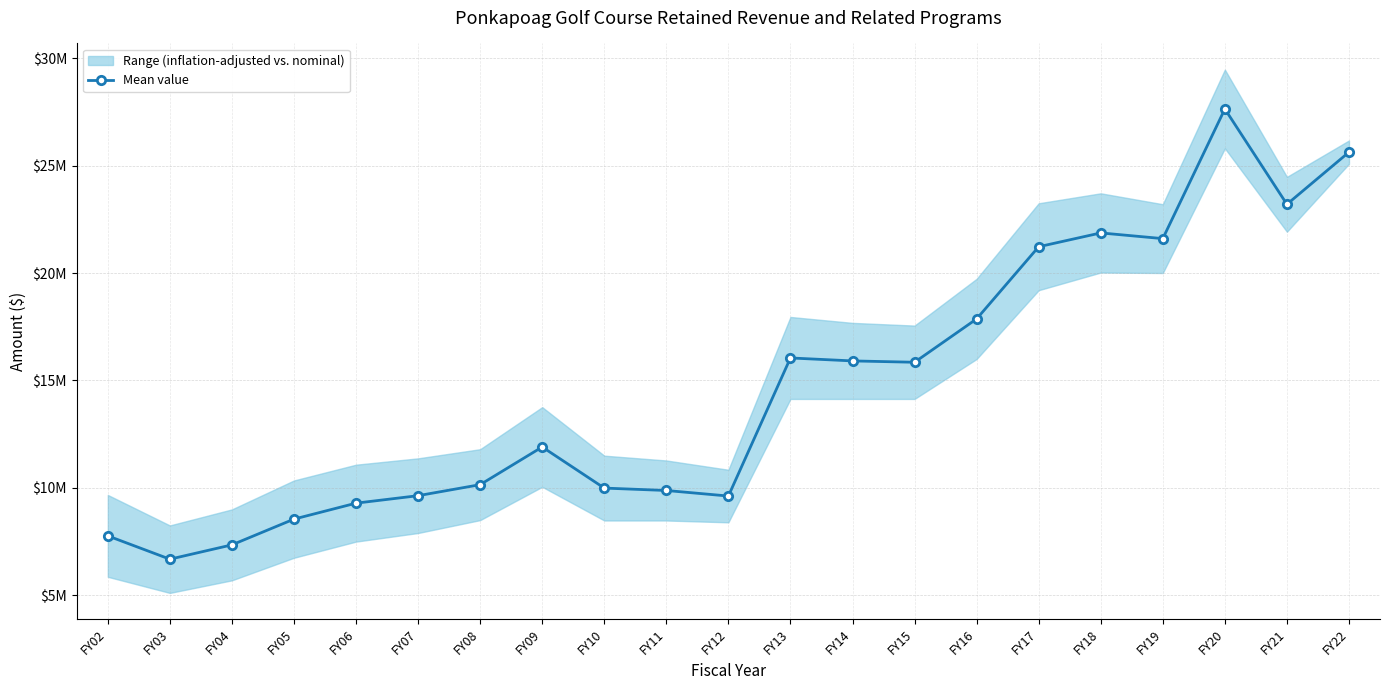

Reading left to right, transcribe all the data shown in this chart.

FY02=7771064.5	FY03=6686925.5	FY04=7352917.5	FY05=8551166.5	FY06=9293556.0	FY07=9641051.5	FY08=10153906.5	FY09=11906527.0	FY10=9994481.5	FY11=9882614.0	FY12=9624357.0	FY13=16048084.0	FY14=15910542.0	FY15=15847741.5	FY16=17864715.5	FY17=21221451.5	FY18=21864484.5	FY19=21599777.5	FY20=27630894.5	FY21=23196584.0	FY22=25622507.5